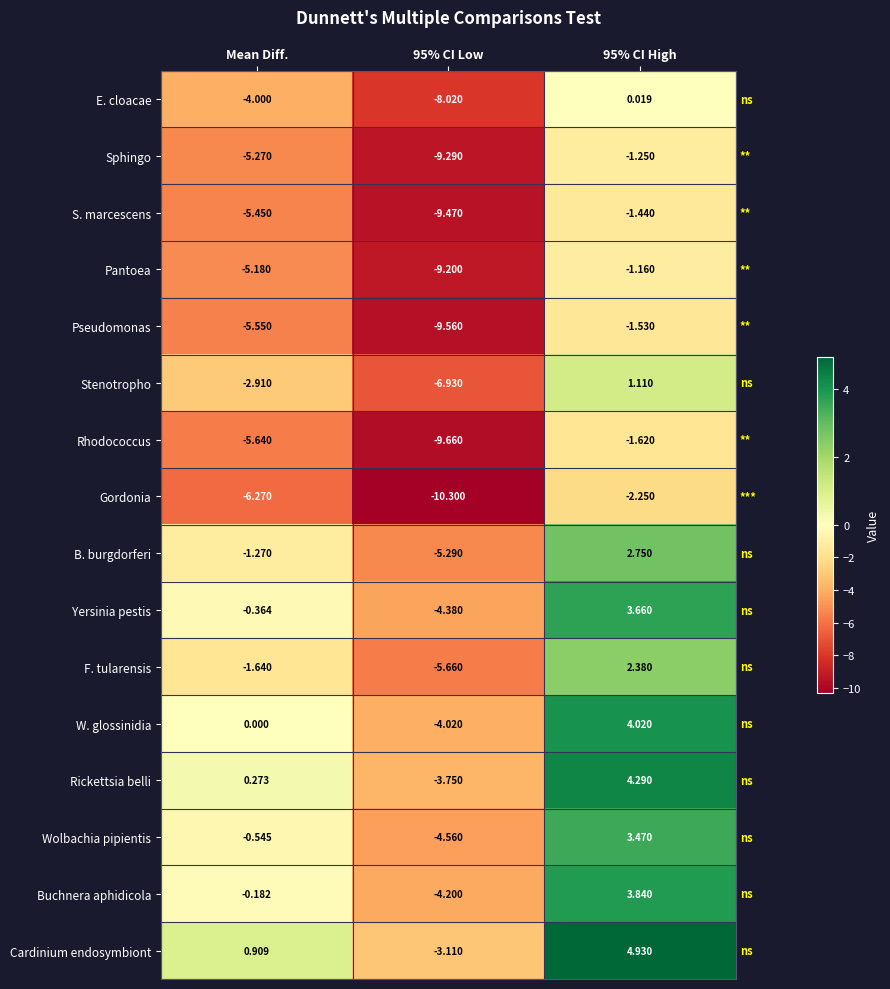

Which category has the highest value across all series?

95% CI High